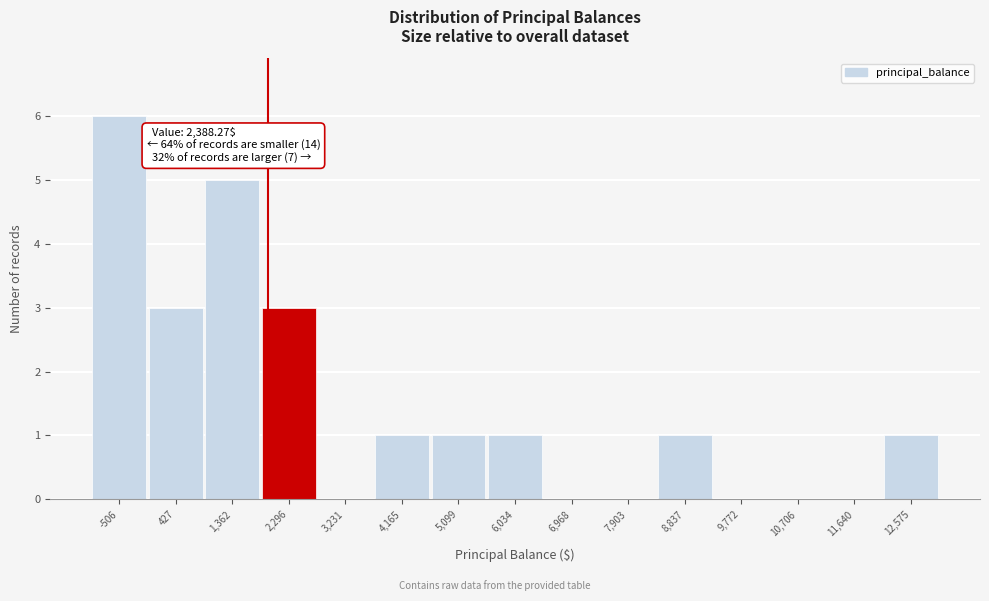

Reading right to left, list all the values displayed in this chart.

12,575=1	11,640=0	10,706=0	9,772=0	8,837=1	7,903=0	6,968=0	6,034=1	5,099=1	4,165=1	3,231=0	2,296=3	1,362=5	427=3	-506=6